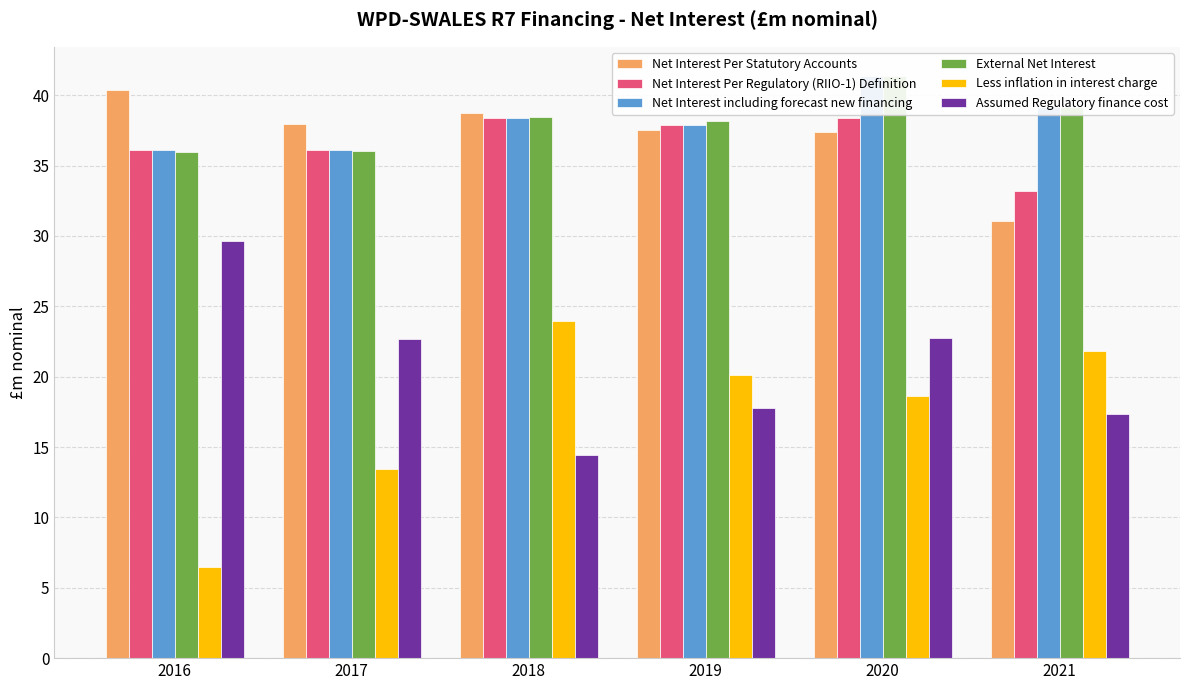

What is the sum of the Net Interest Per Statutory Accounts values at 2021 and 2017?

69.0